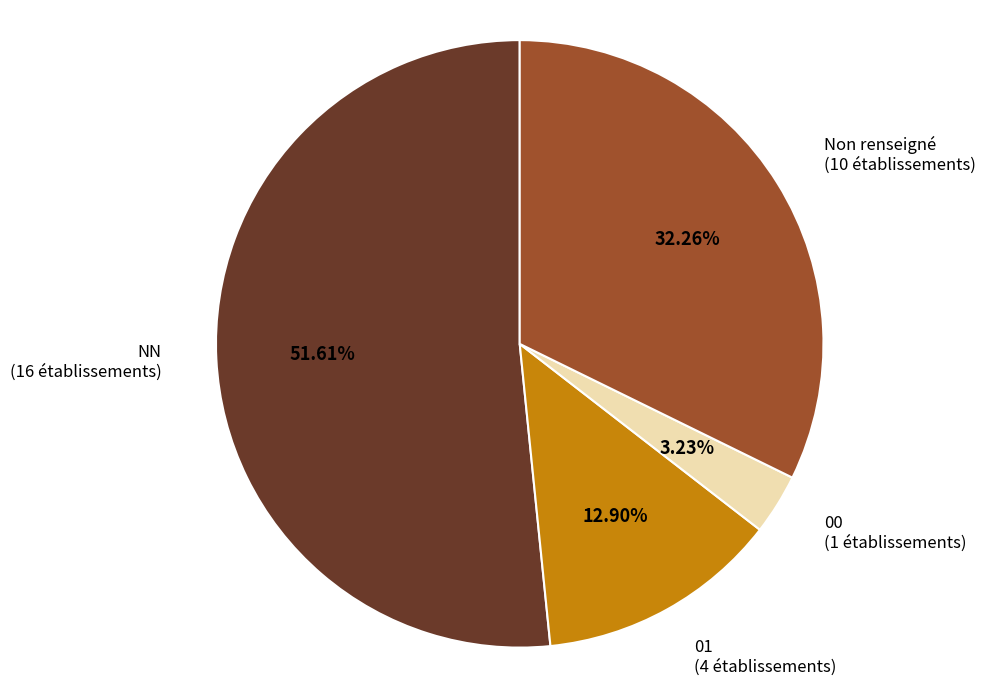

Count the number of slices in the pie.

4